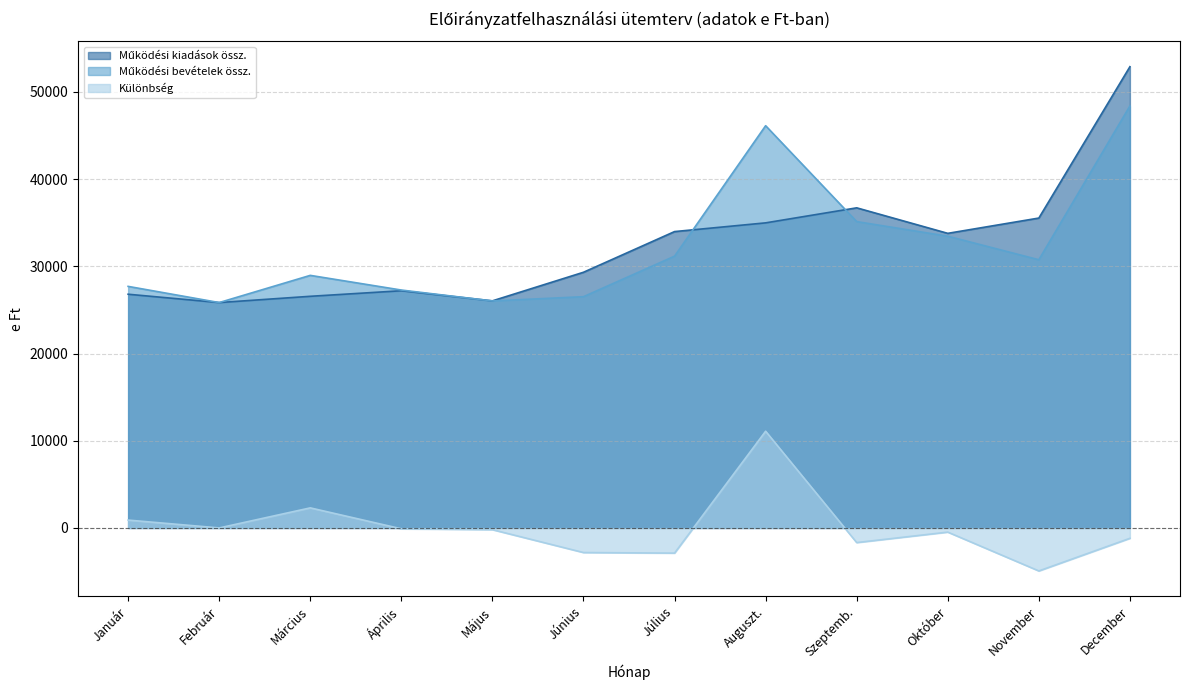

Reading left to right, extract all data points from this chart.

Működési kiadások össz.: Január=26805	Február=25850	Március=26568	Április=27205	Május=26046	Június=29325	Július=33991	Auguszt.=34991	Szeptemb.=36715	Október=33788	November=35542	December=52901
Működési bevételek össz.: Január=27705	Február=25850	Március=28968	Április=27285	Május=26036	Június=26523	Július=31170	Auguszt.=46134	Szeptemb.=35135	Október=33459	November=30759	December=48395
Különbség: Január=900	Február=0	Március=2300	Április=-100	Május=-200	Június=-2822	Július=-2888	Auguszt.=11093	Szeptemb.=-1680	Október=-479	November=-4933	December=-1191